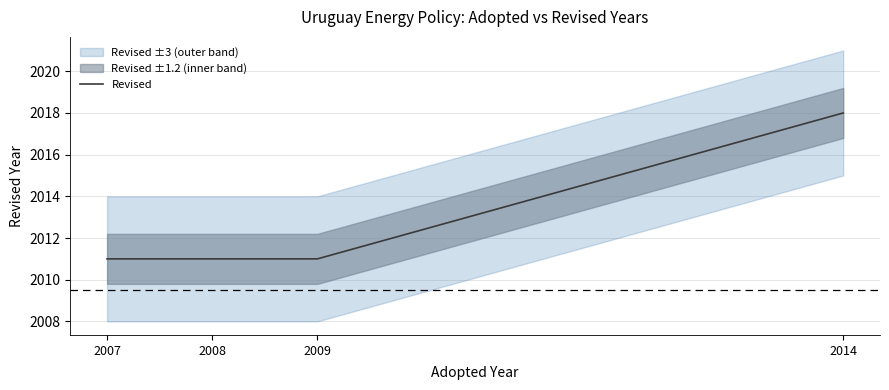

Is it true that the value at 2009 is 2011?

True